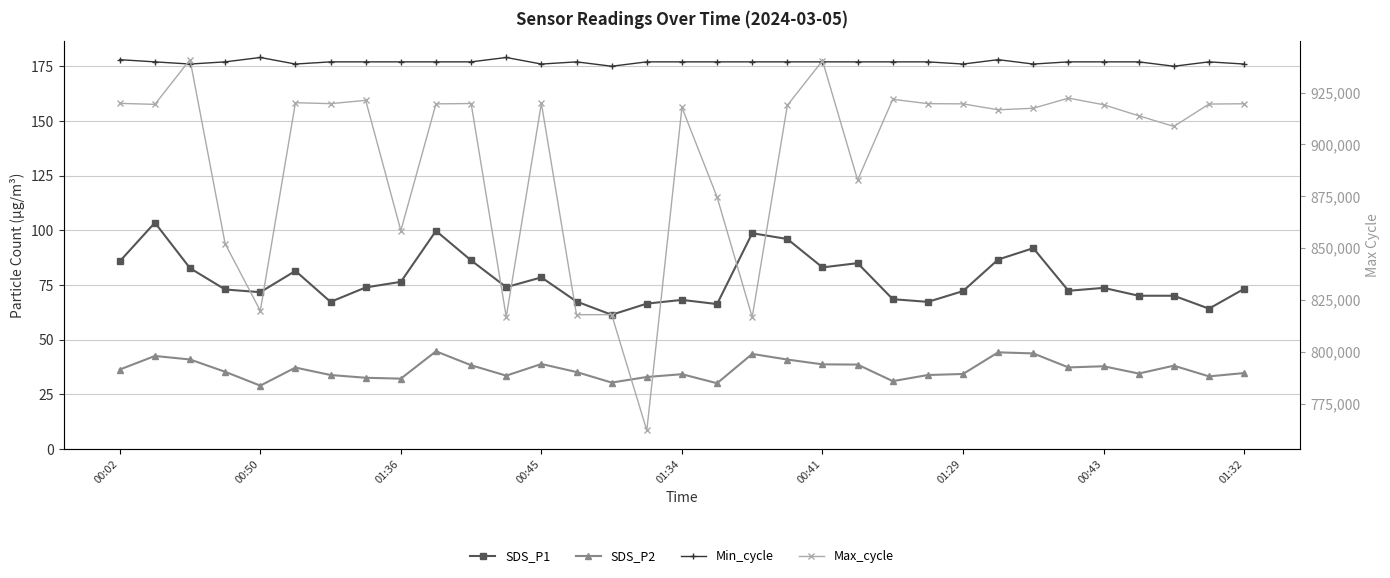

What is the sum of the SDS_P2 values at 9 and 22?

75.7